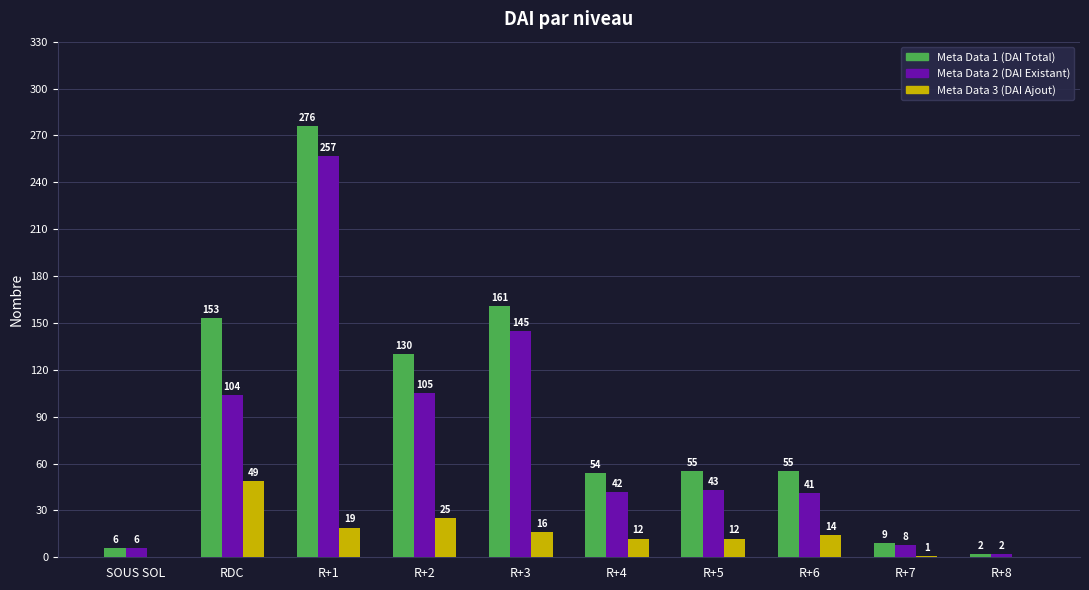

What is the maximum value shown in the chart?

276